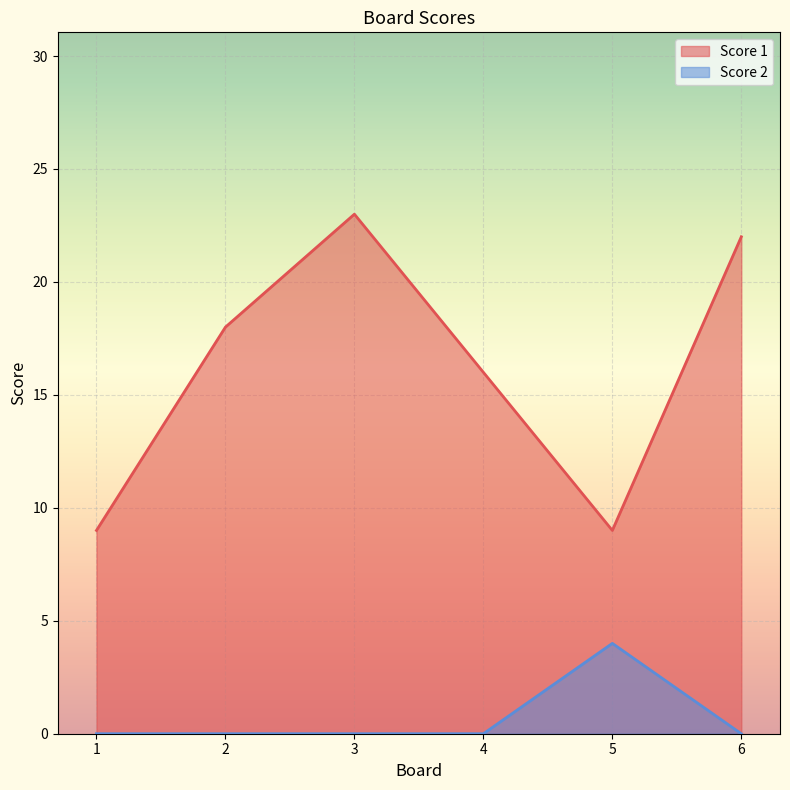

What are all the series names shown in the legend?

Score 1, Score 2